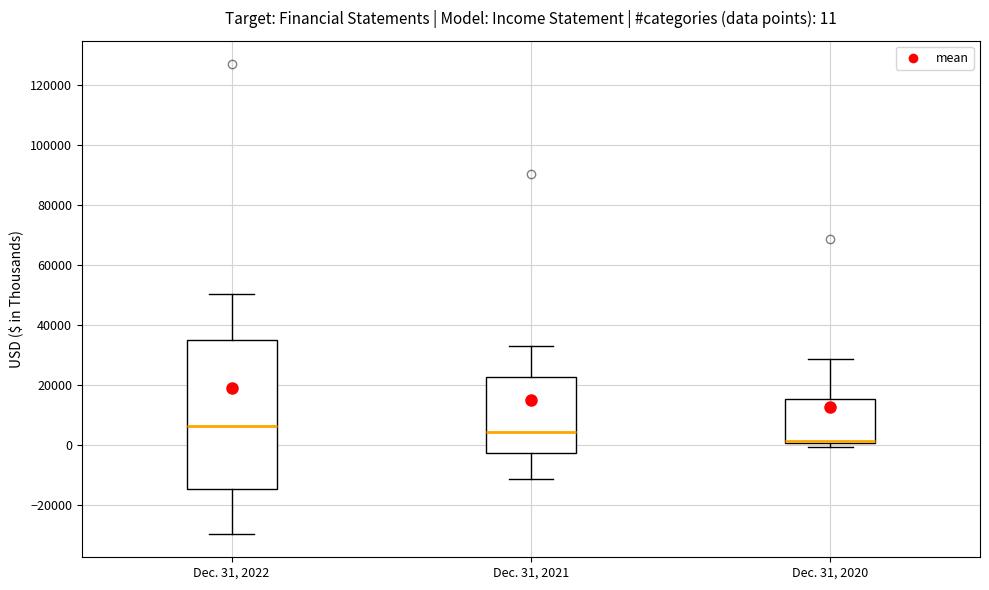

Comparing the boxes themselves (not the whiskers), which one is the tallest?

Dec. 31, 2022